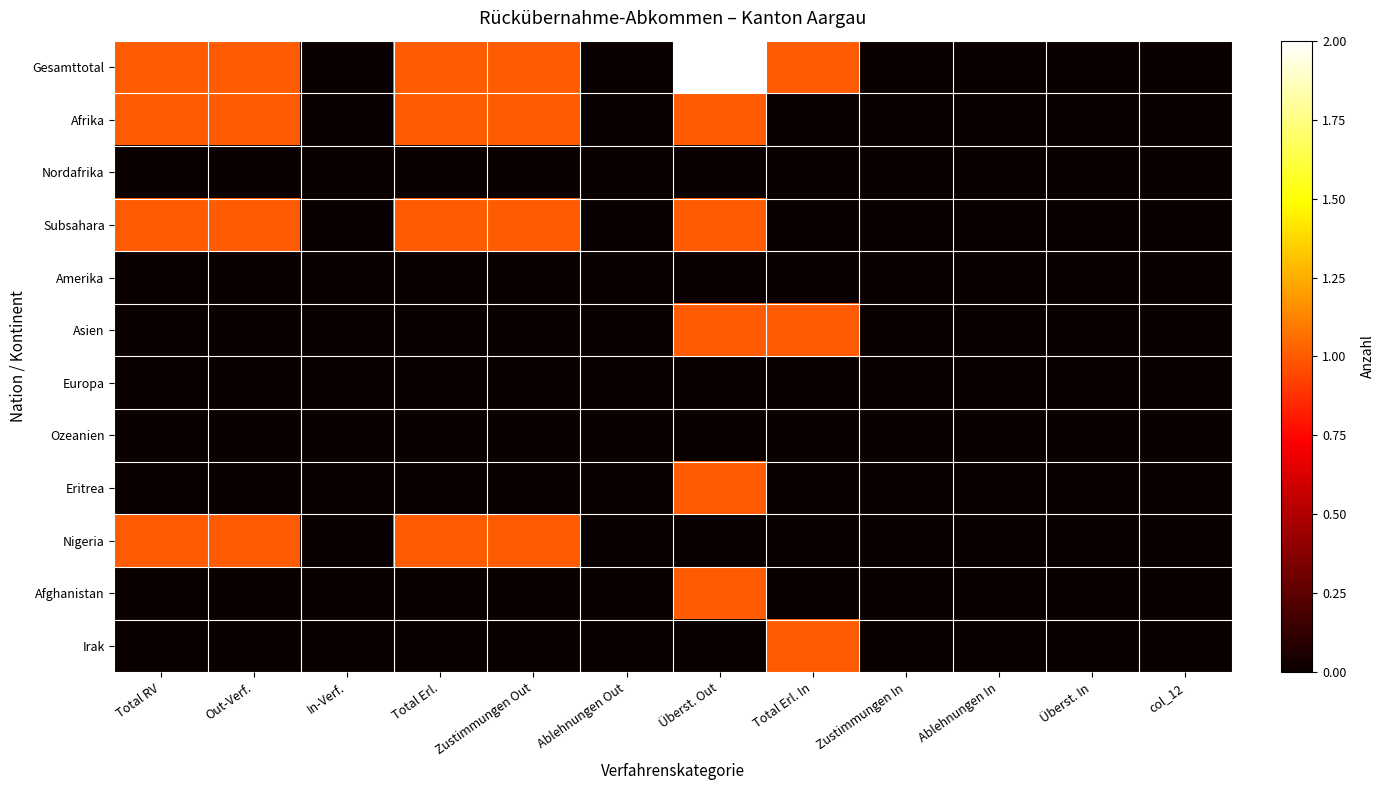

Rank the series at Out-Verf. from highest to lowest value.

Gesamttotal, Afrika, Subsahara, Nigeria, Nordafrika, Amerika, Asien, Europa, Ozeanien, Eritrea, Afghanistan, Irak